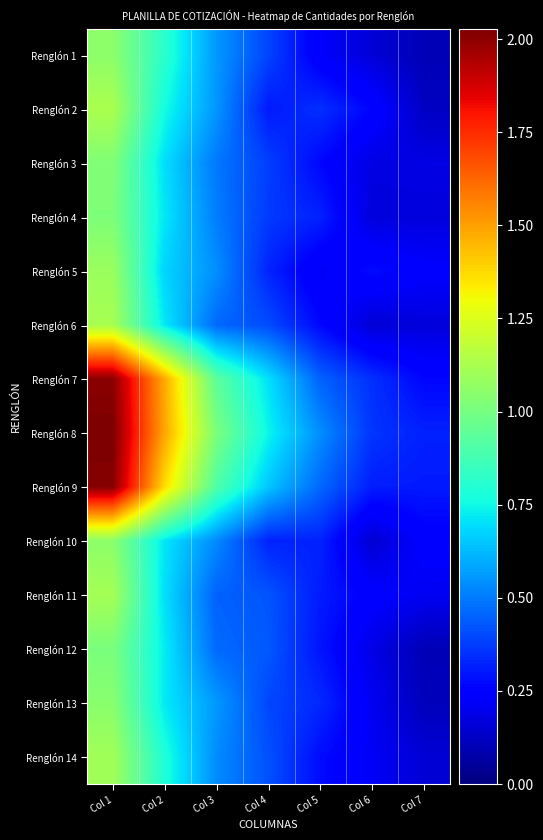

Reading left to right, list all the values displayed in this chart.

Renglón 1: Col 1=1.1	Col 2=0.8	Col 3=0.6	Col 4=0.4	Col 5=0.2	Col 6=0.2	Col 7=0.1
Renglón 2: Col 1=1.1	Col 2=0.8	Col 3=0.6	Col 4=0.3	Col 5=0.3	Col 6=0.3	Col 7=0.1
Renglón 3: Col 1=1.0	Col 2=0.7	Col 3=0.5	Col 4=0.4	Col 5=0.3	Col 6=0.2	Col 7=0.2
Renglón 4: Col 1=1.0	Col 2=0.7	Col 3=0.5	Col 4=0.4	Col 5=0.3	Col 6=0.2	Col 7=0.2
Renglón 5: Col 1=1.1	Col 2=0.7	Col 3=0.5	Col 4=0.3	Col 5=0.2	Col 6=0.3	Col 7=0.2
Renglón 6: Col 1=1.1	Col 2=0.7	Col 3=0.5	Col 4=0.4	Col 5=0.3	Col 6=0.2	Col 7=0.2
Renglón 7: Col 1=2.0	Col 2=1.5	Col 3=0.9	Col 4=0.7	Col 5=0.5	Col 6=0.3	Col 7=0.3
Renglón 8: Col 1=2.0	Col 2=1.5	Col 3=1.0	Col 4=0.7	Col 5=0.5	Col 6=0.4	Col 7=0.3
Renglón 9: Col 1=2.0	Col 2=1.4	Col 3=0.9	Col 4=0.7	Col 5=0.5	Col 6=0.3	Col 7=0.3
Renglón 10: Col 1=1.1	Col 2=0.7	Col 3=0.5	Col 4=0.3	Col 5=0.3	Col 6=0.1	Col 7=0.2
Renglón 11: Col 1=1.1	Col 2=0.7	Col 3=0.5	Col 4=0.4	Col 5=0.3	Col 6=0.2	Col 7=0.2
Renglón 12: Col 1=1.0	Col 2=0.7	Col 3=0.5	Col 4=0.4	Col 5=0.3	Col 6=0.2	Col 7=0.1
Renglón 13: Col 1=1.0	Col 2=0.7	Col 3=0.6	Col 4=0.4	Col 5=0.3	Col 6=0.2	Col 7=0.1
Renglón 14: Col 1=1.1	Col 2=0.8	Col 3=0.5	Col 4=0.4	Col 5=0.3	Col 6=0.2	Col 7=0.2